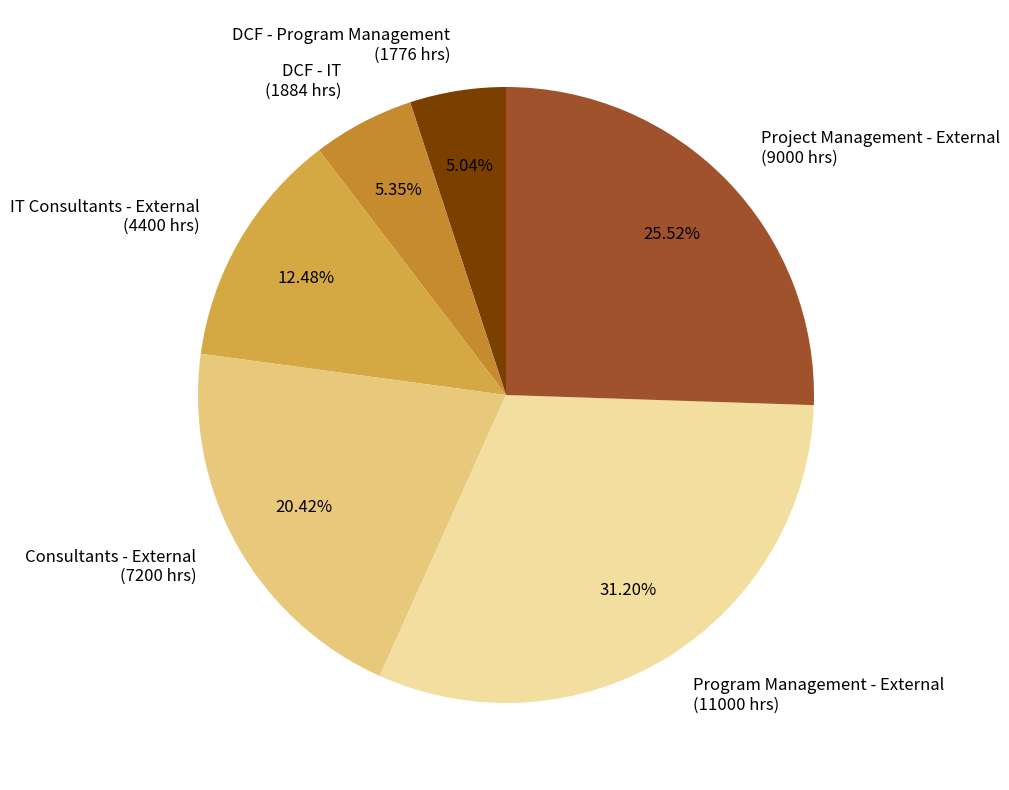

How many slices are in this pie chart?

6